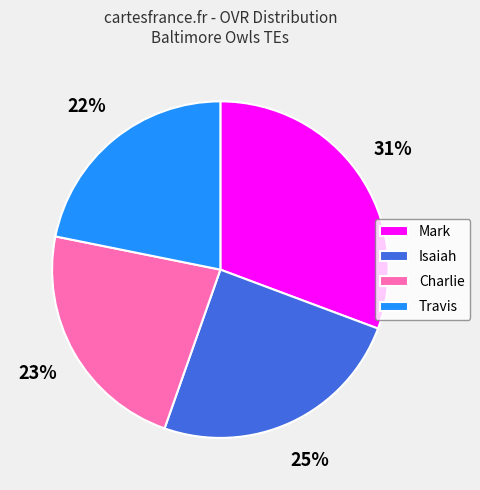

To the nearest percent, what is the average slice percentage?

25%